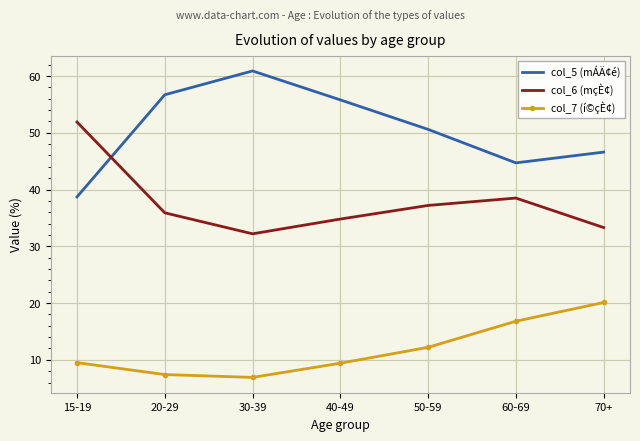

True or false: col_5 (mÁÄ¢é) and col_7 (í©çÈ¢) intersect in this chart.

False